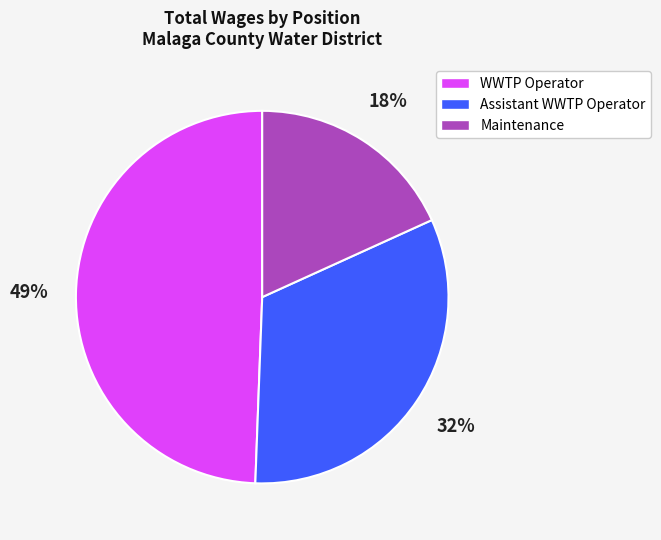

Does WWTP Operator represent more than half of the total?

No